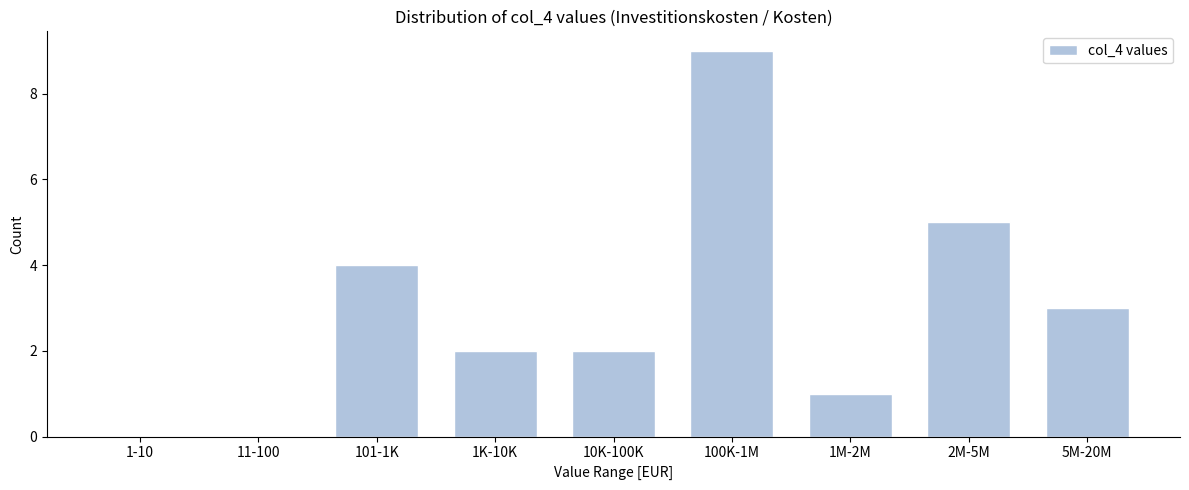

Reading right to left, extract all data points from this chart.

5M-20M=3	2M-5M=5	1M-2M=1	100K-1M=9	10K-100K=2	1K-10K=2	101-1K=4	11-100=0	1-10=0